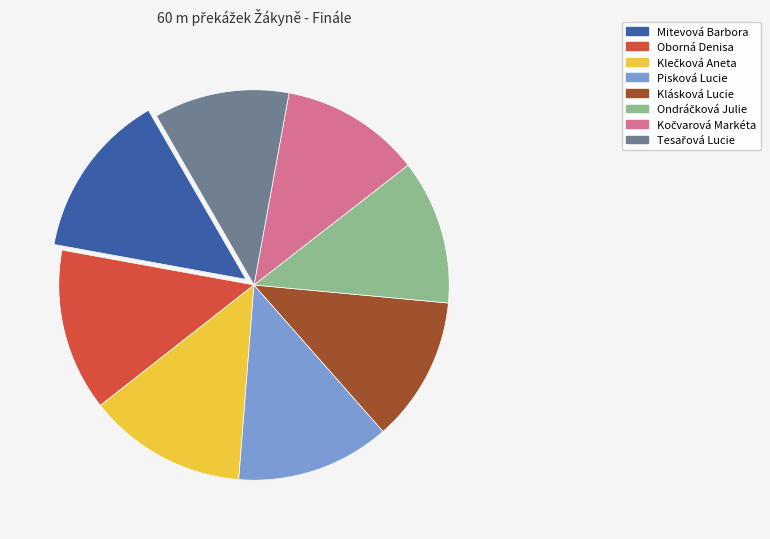

Approximately how many times larger is the value at Oborná Denisa compared to Pisková Lucie?

1.1